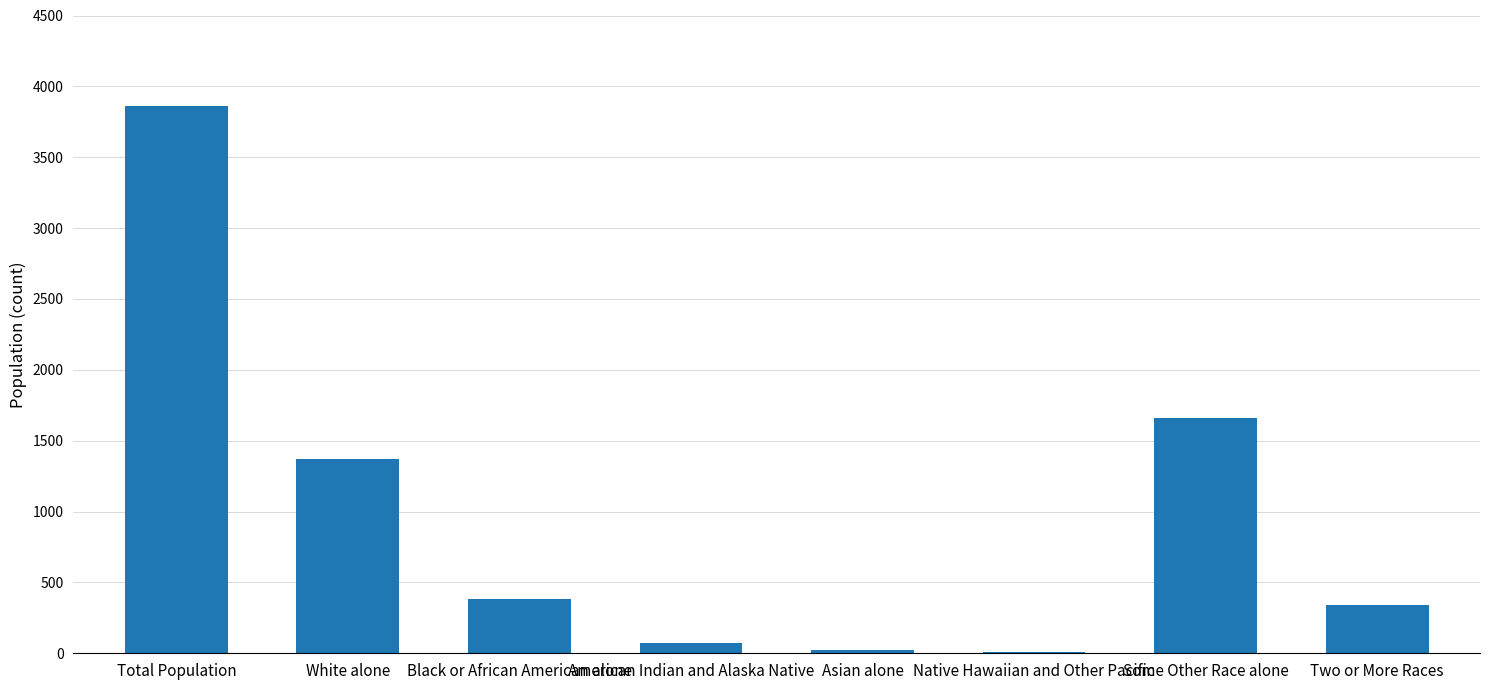

Are the bars horizontal?

No